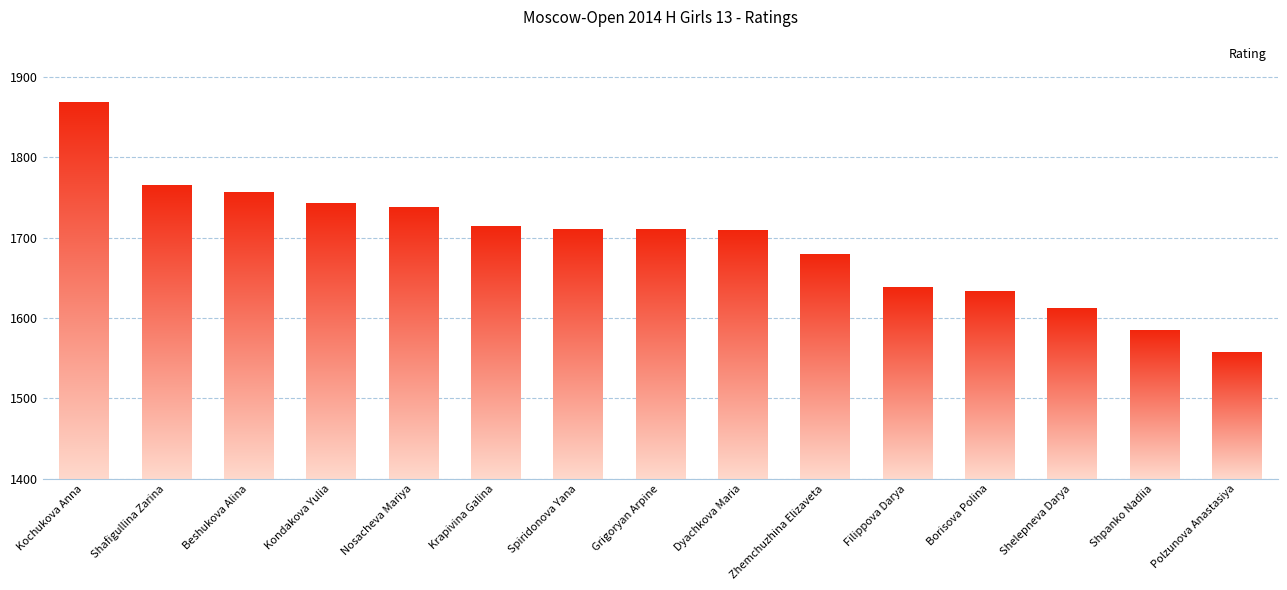

What is the label of the 8th bar from the right?

Grigoryan Arpine